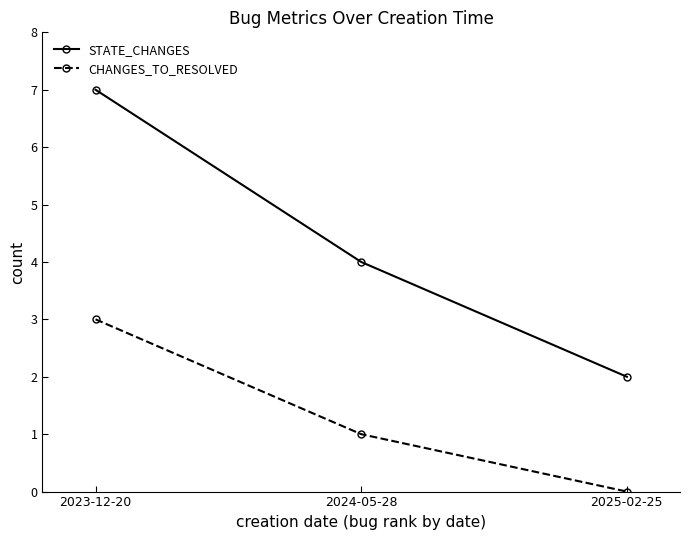

Rank the series by their average value, from lowest to highest.

CHANGES_TO_RESOLVED, STATE_CHANGES